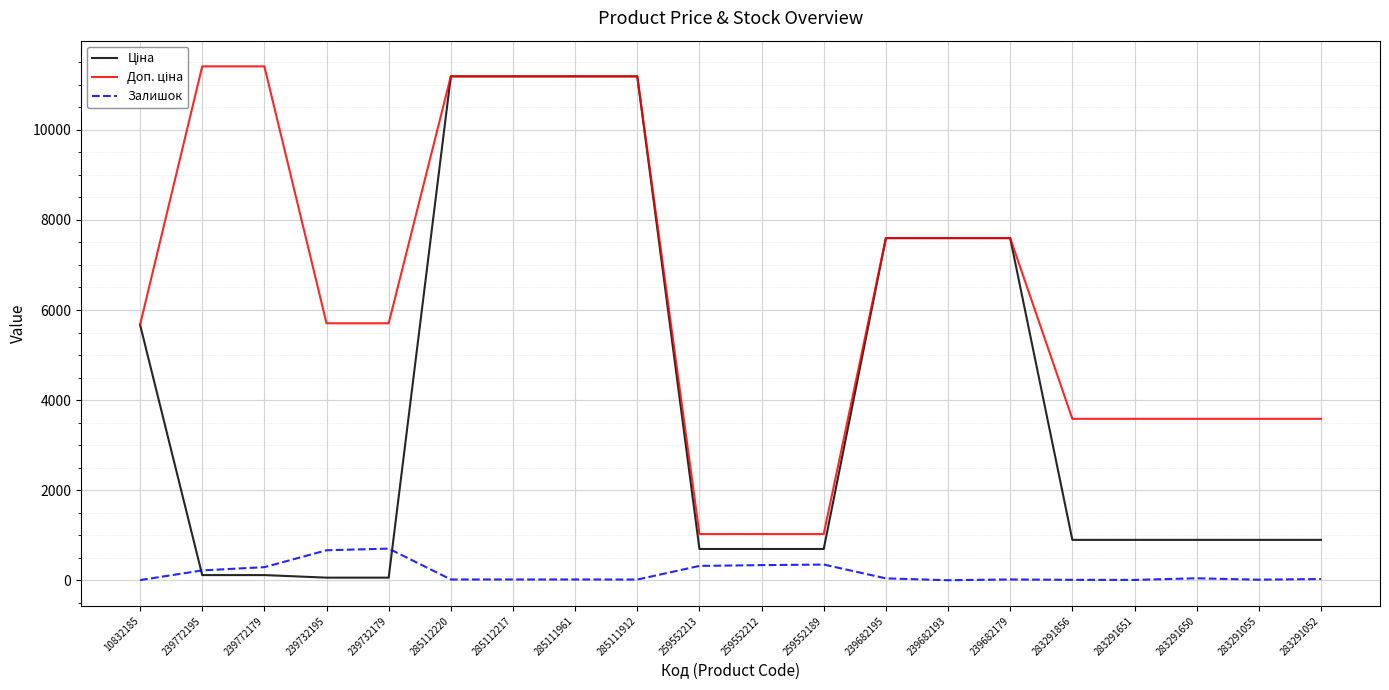

True or false: Залишок has a value of 0.0 at 239682193.

True